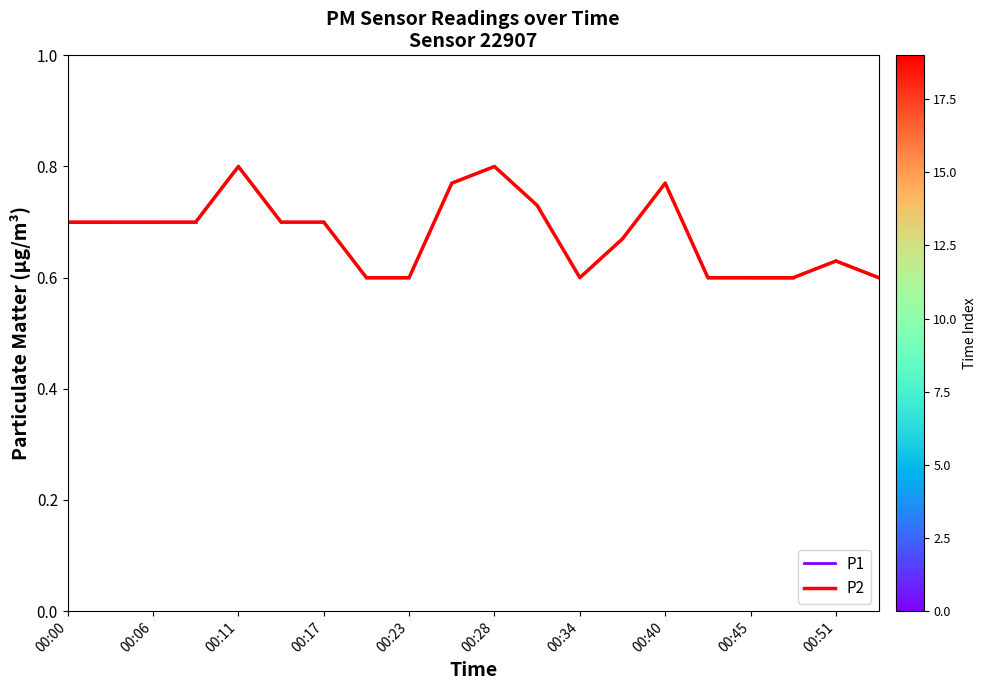

What value does the data have at 00:54?

0.6